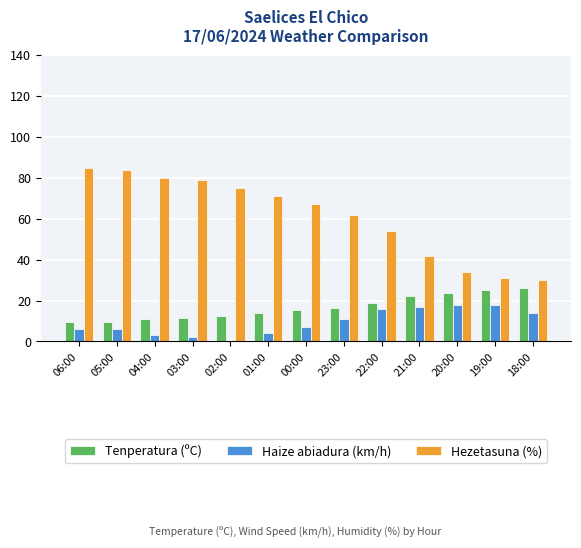

What is the highest value of the Haize abiadura (km/h) series?

18.0